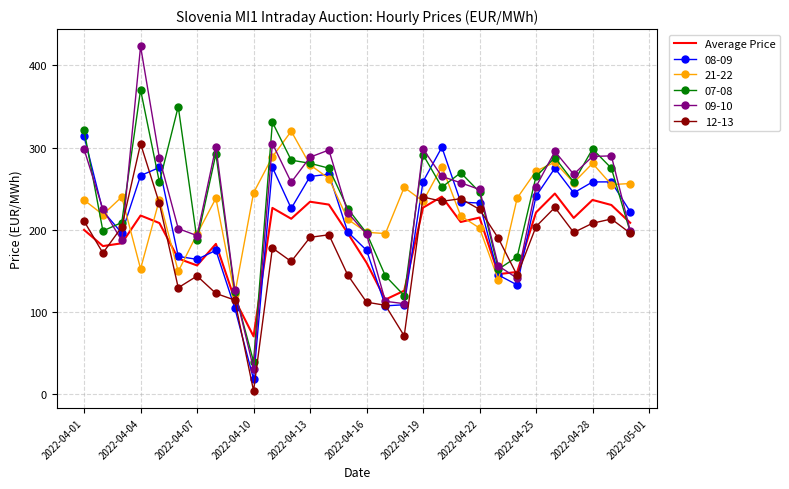

What is the maximum value for 21-22?

320.0